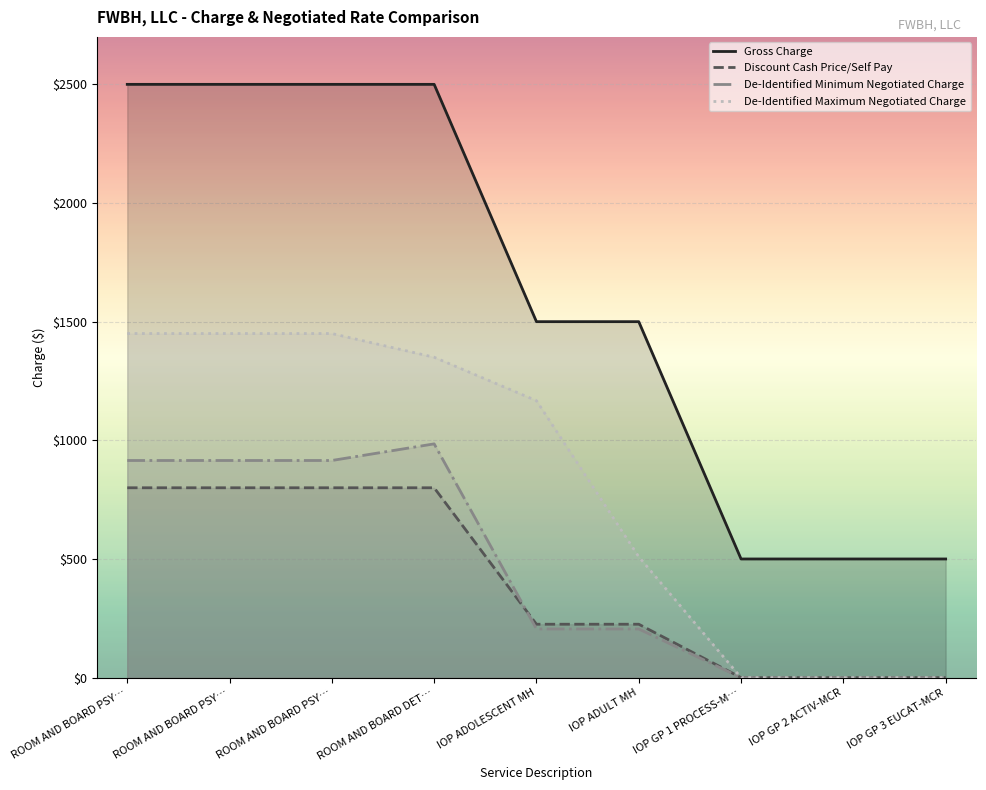

The value of De-Identified Maximum Negotiated Charge at IOP ADULT MH is 509.3. True or false?

True